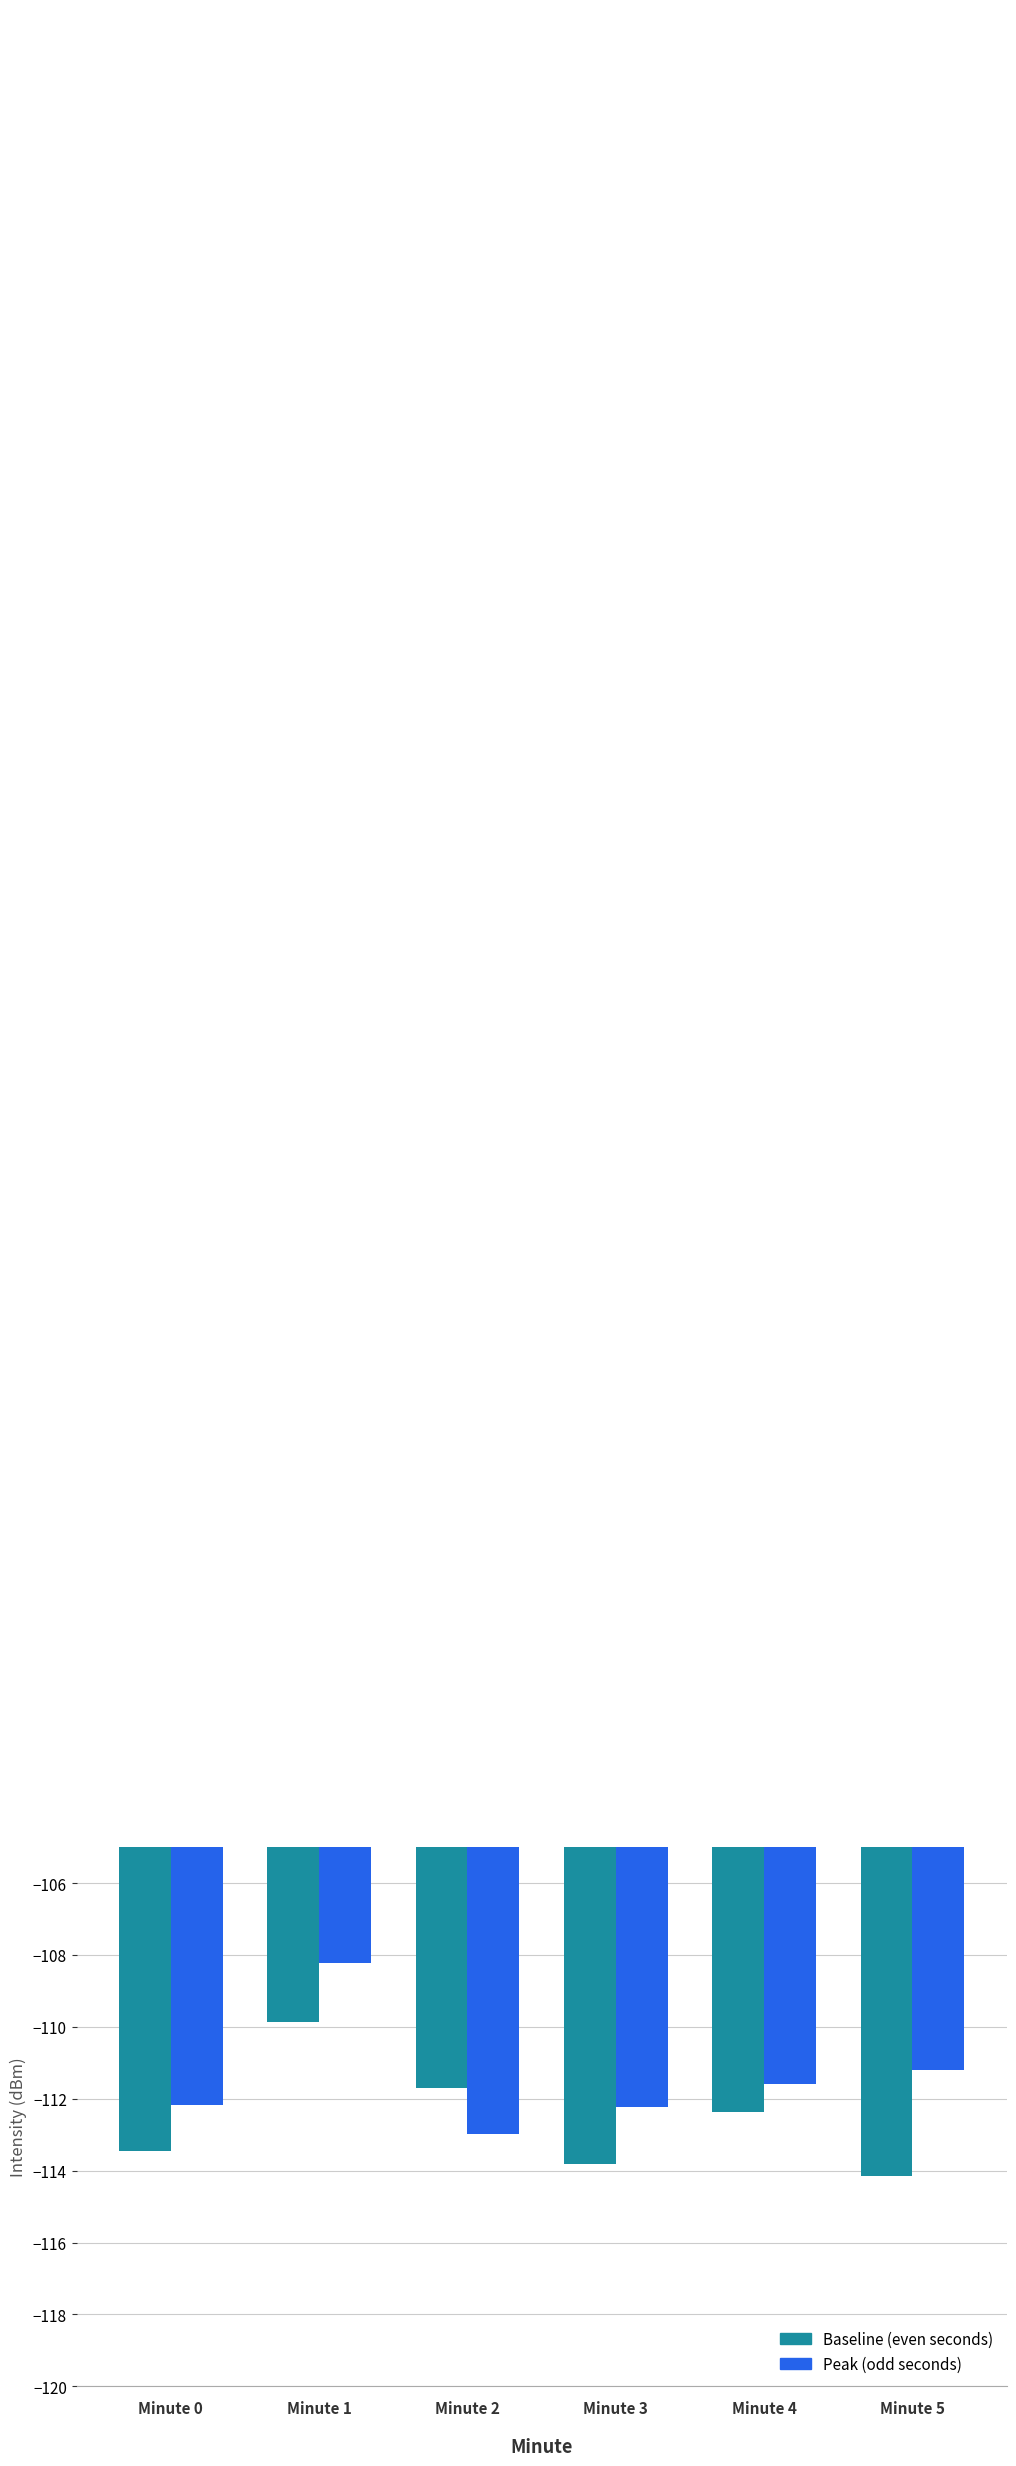

Is it true that Baseline (even seconds) equals -113.8 at Minute 3?

True